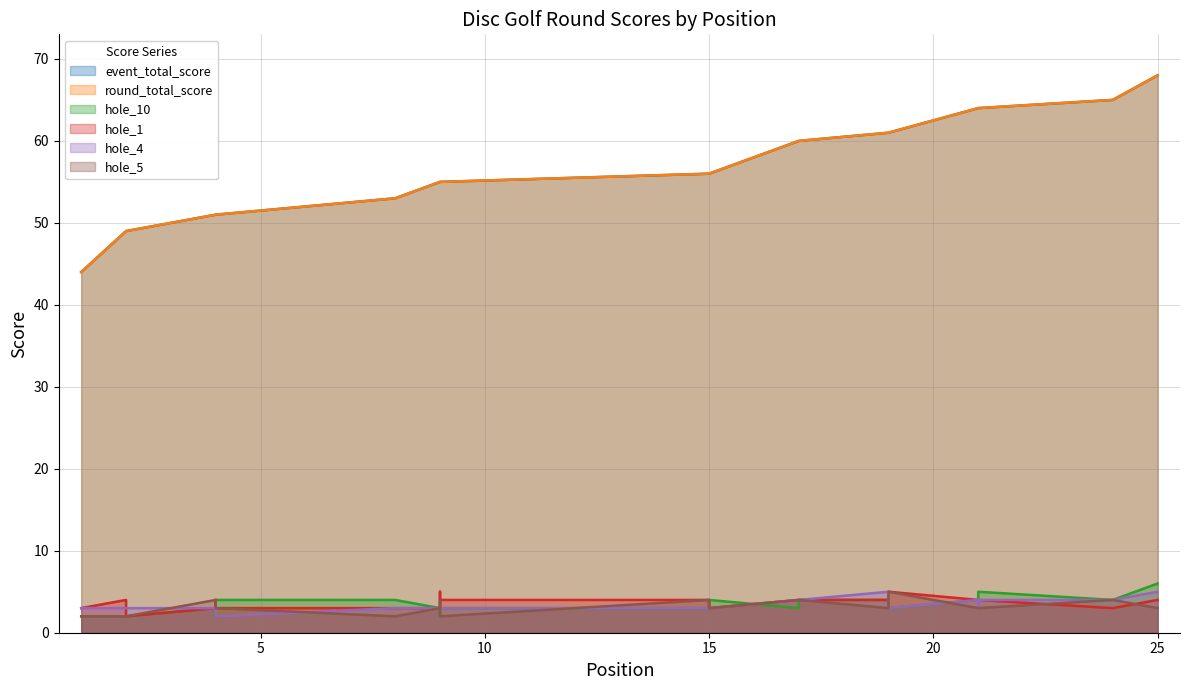

The value of event_total_score at 24 is 65. True or false?

True